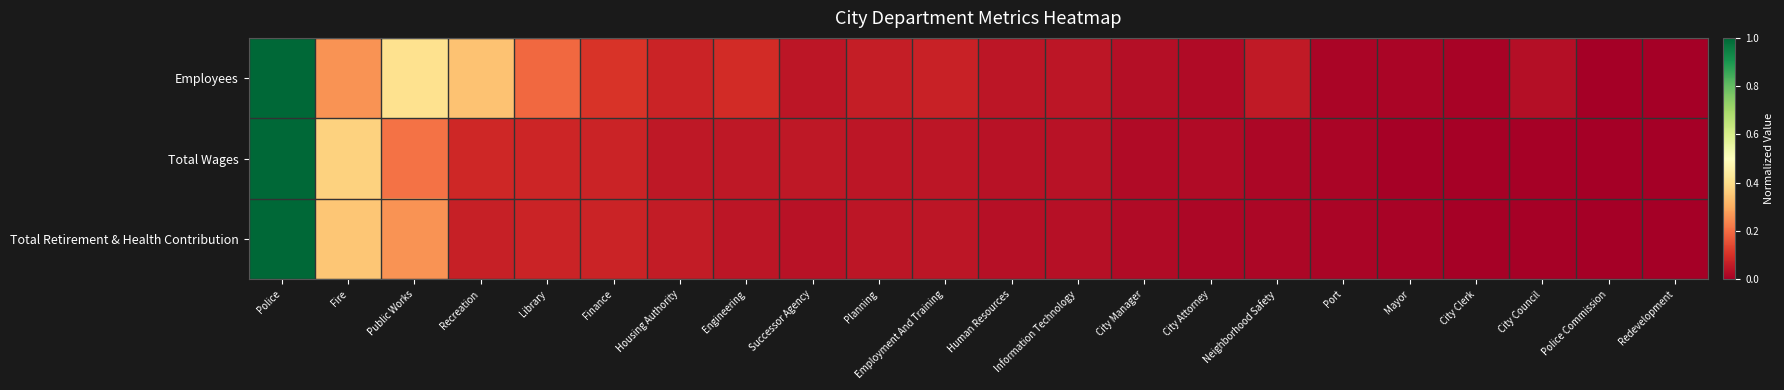

Between Public Works and Human Resources, which series saw the biggest shift?

Employees